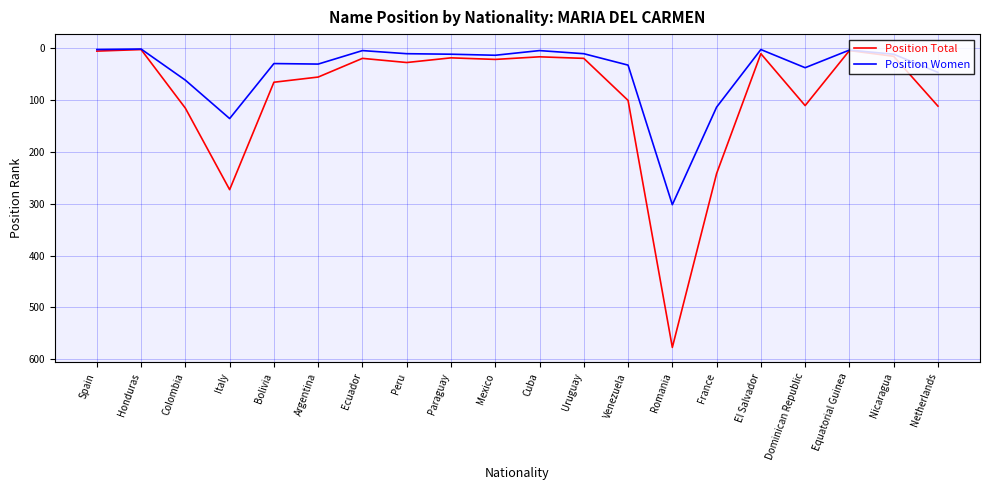

At which label does Position Total first exceed 28?

Colombia